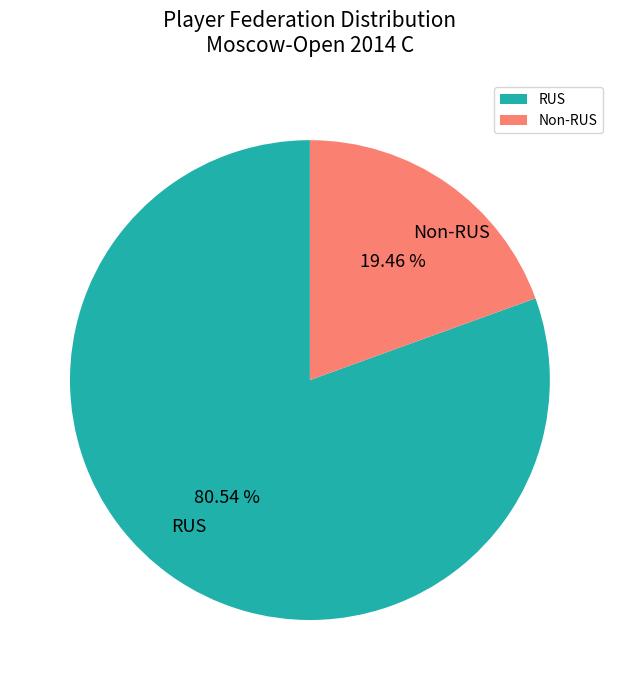

Which category has the biggest portion of the pie?

RUS